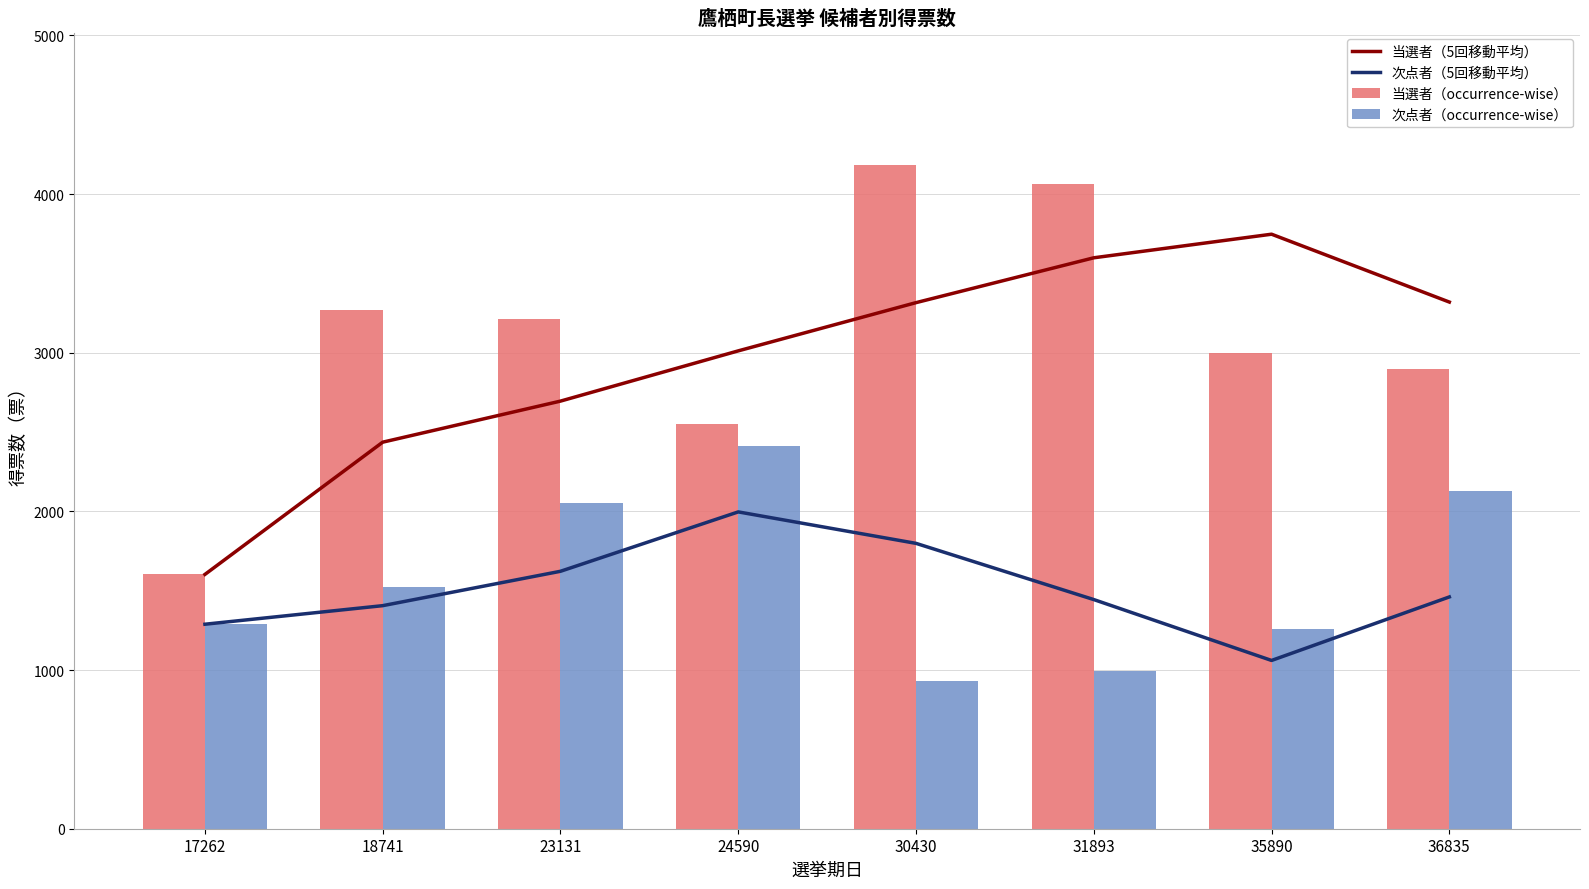

Between 23131 and 35890, which is larger?

35890